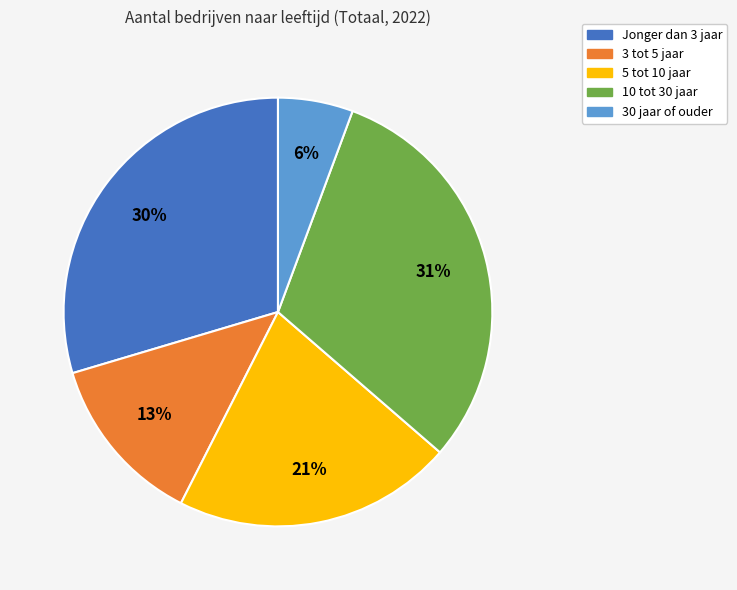

Rank the categories by value from lowest to highest.

30 jaar of ouder, 3 tot 5 jaar, 5 tot 10 jaar, Jonger dan 3 jaar, 10 tot 30 jaar